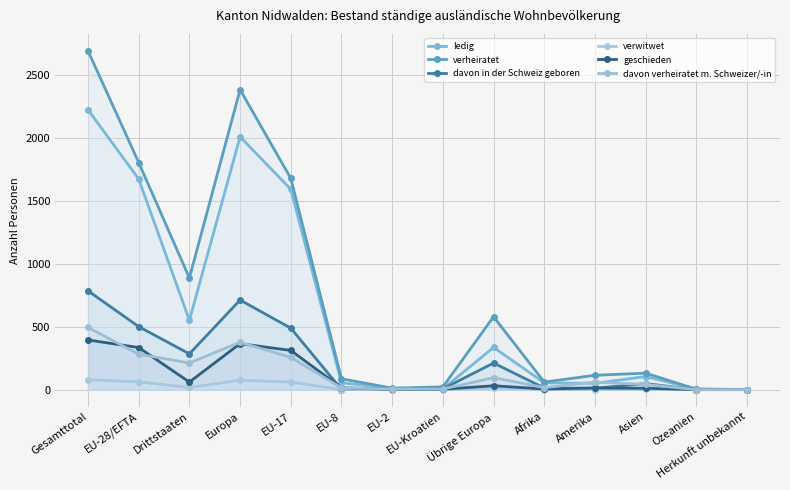

Where is the first local minimum for davon in der Schweiz geboren?

Drittstaaten